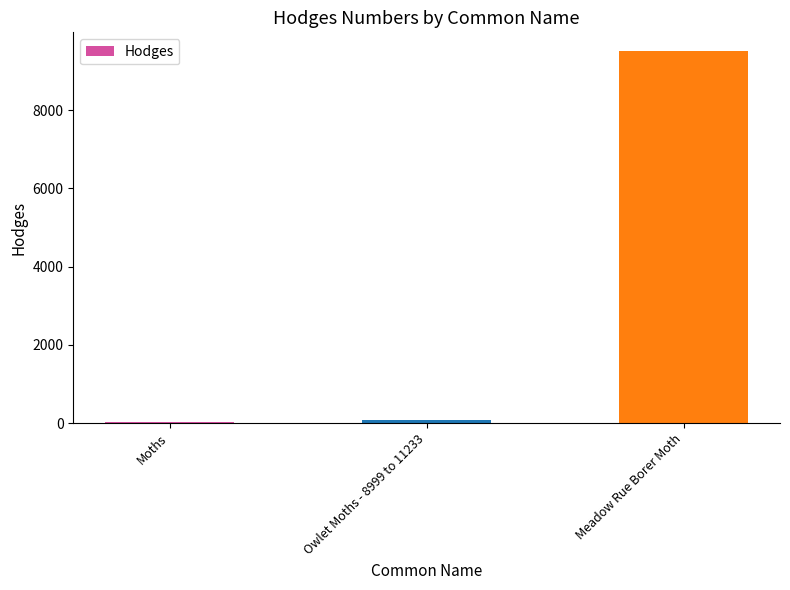

At which label is the value closest to 4769?

Owlet Moths - 8999 to 11233